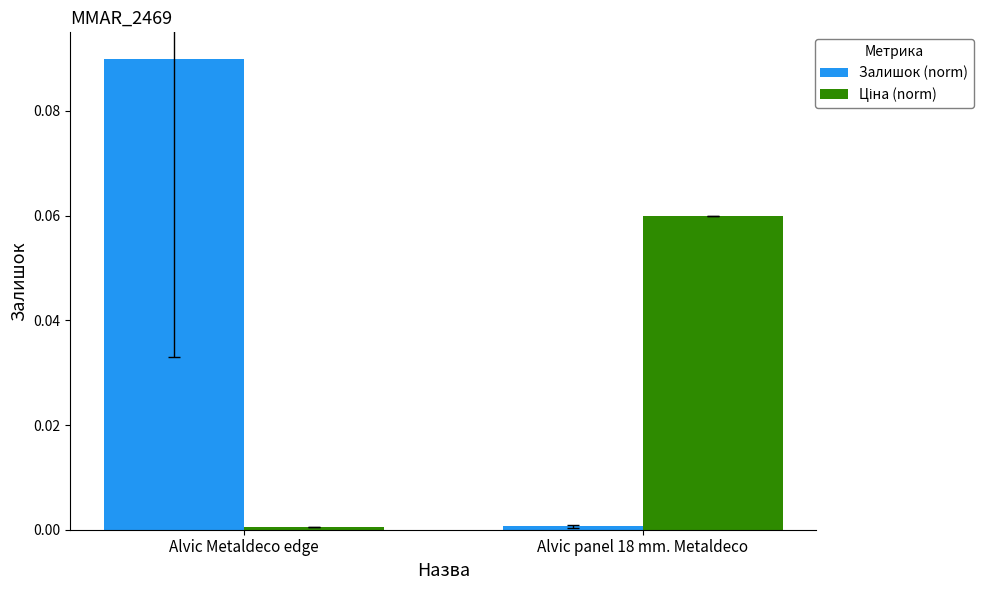

Which category has the lowest value in the Залишок (norm) series?

Alvic panel 18 mm. Metaldeco